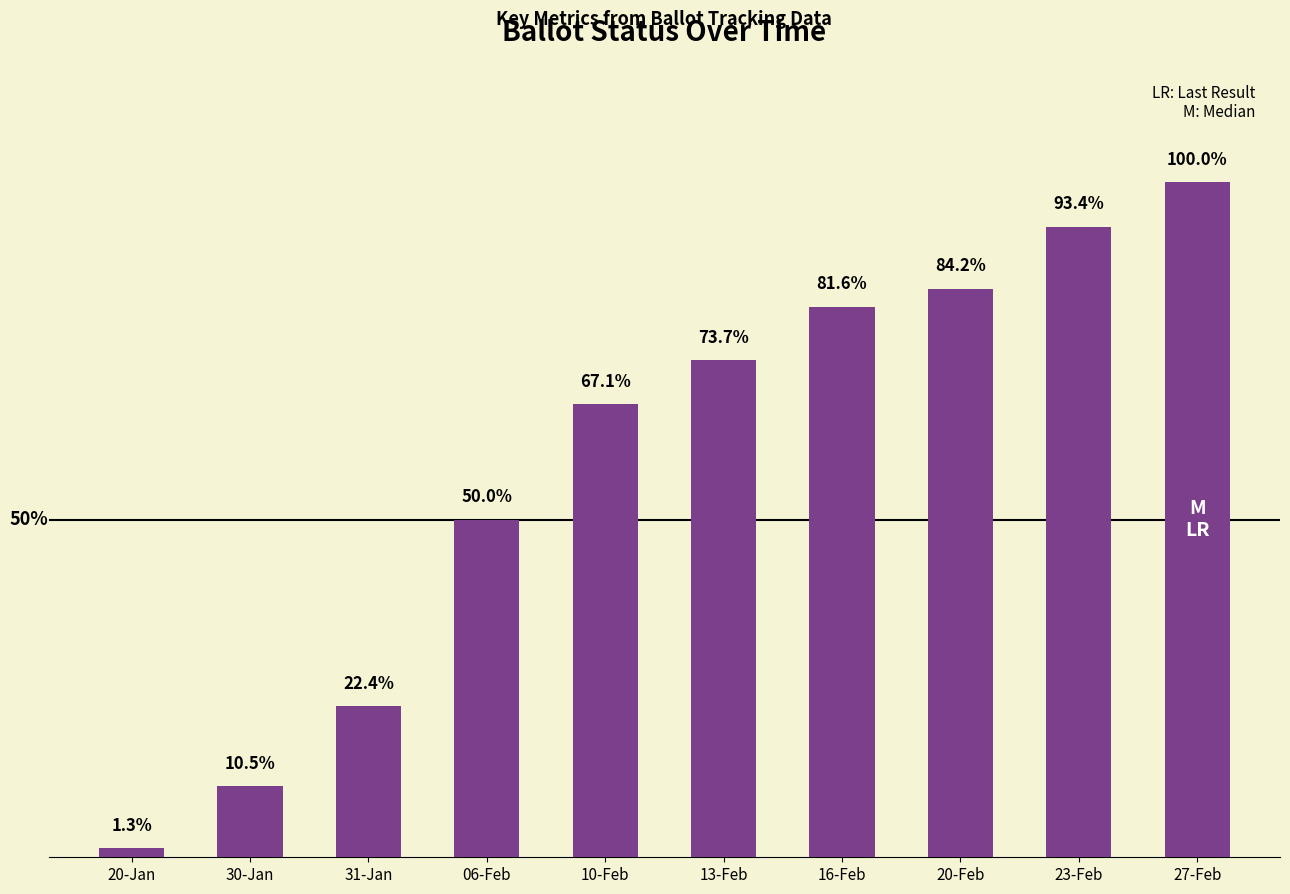

What is the label of the 1st bar from the left?

20-Jan